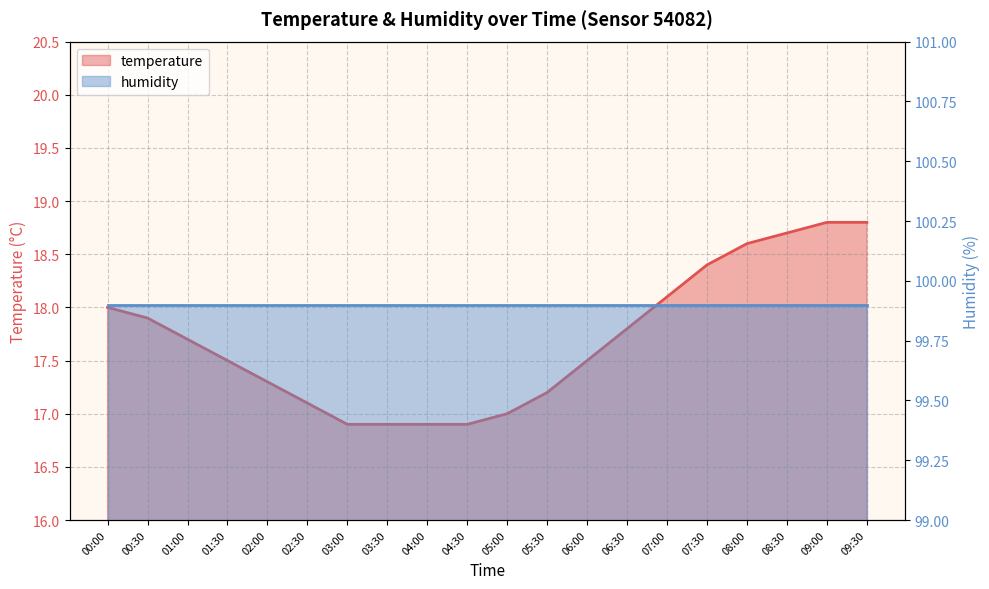

Reading left to right, extract all data points from this chart.

18.0	17.9	17.7	17.5	17.3	17.1	16.9	16.9	16.9	16.9	17.0	17.2	17.5	17.8	18.1	18.4	18.6	18.7	18.8	18.8